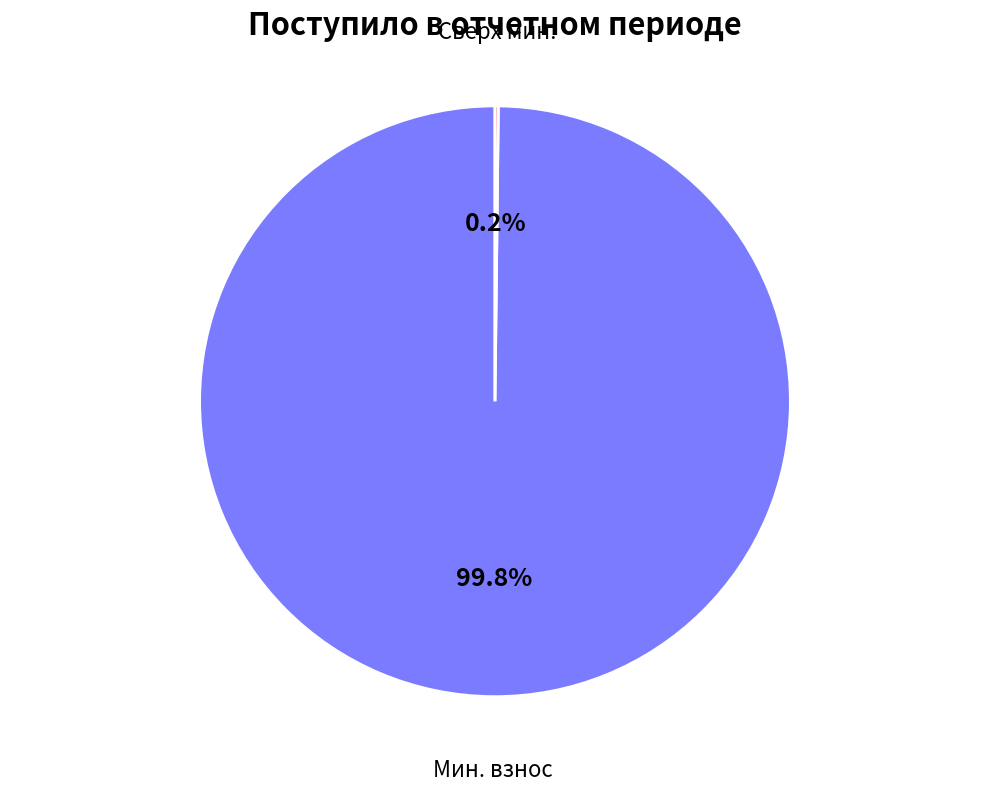

Is there any slice that represents more than half of the pie?

Yes